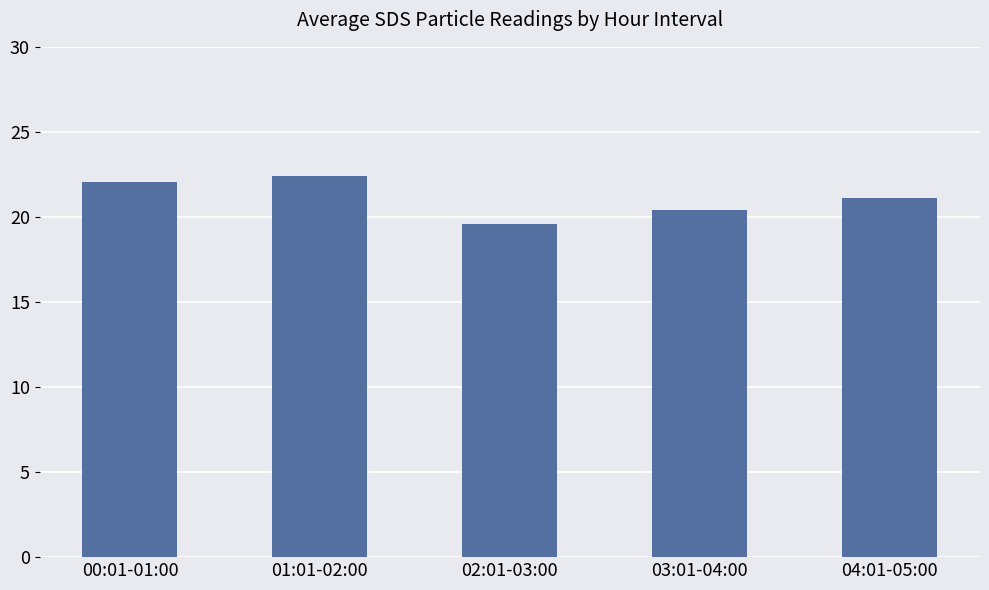

List the labels in order of value, largest first.

01:01-02:00, 00:01-01:00, 04:01-05:00, 03:01-04:00, 02:01-03:00